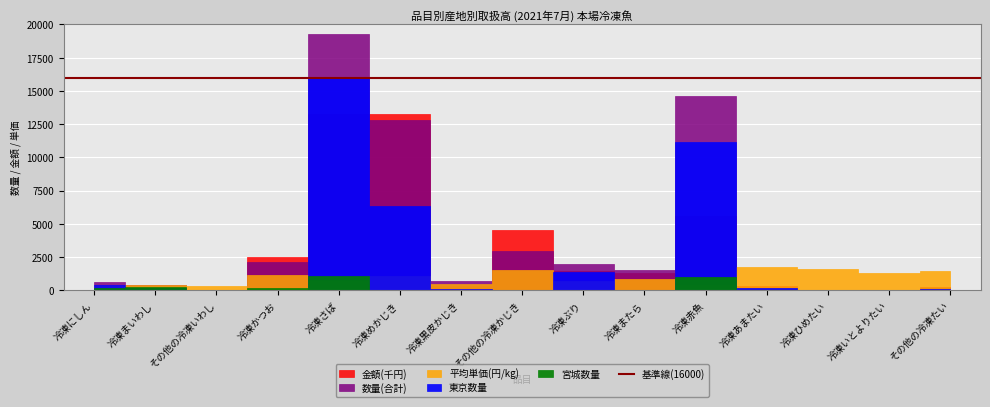

Is this an area chart (filled region under the line)?

No